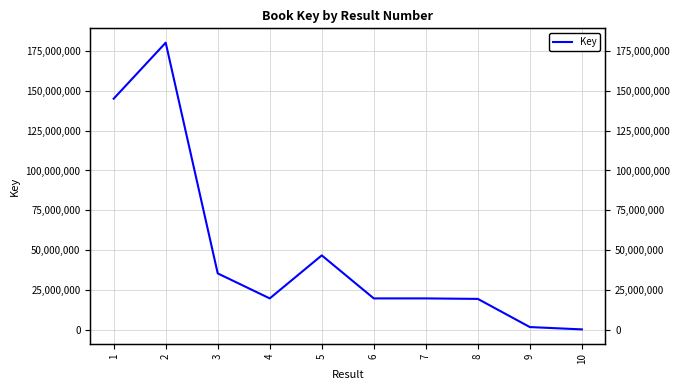

Reading left to right, list all the values displayed in this chart.

145041305	180186120	35437396	19750675	46743050	19750563	19750729	19444956	1769699	316902